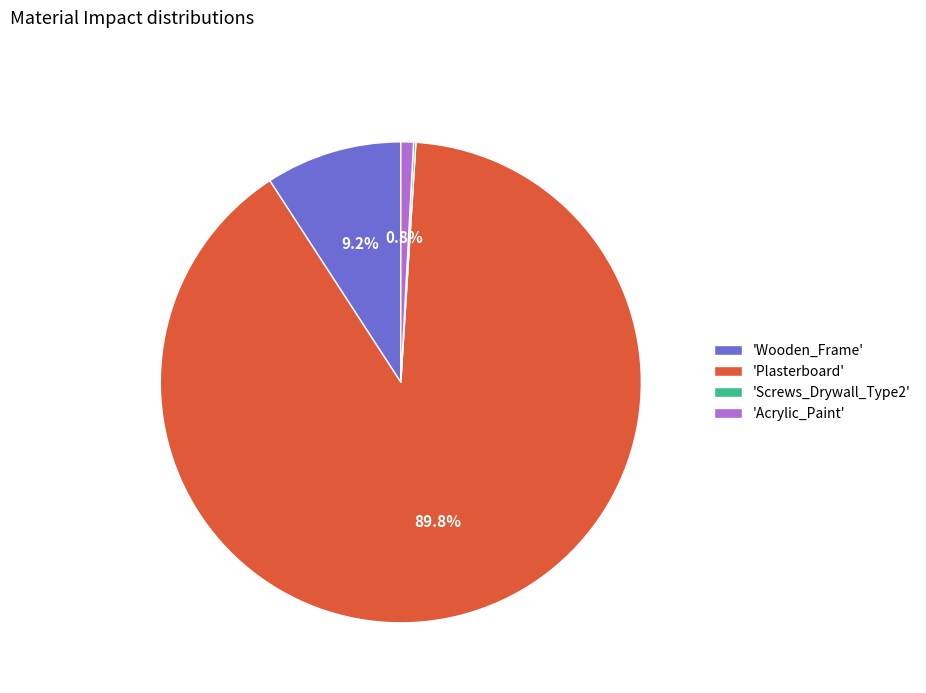

What portion of the pie excludes 'Plasterboard'?

10.2%